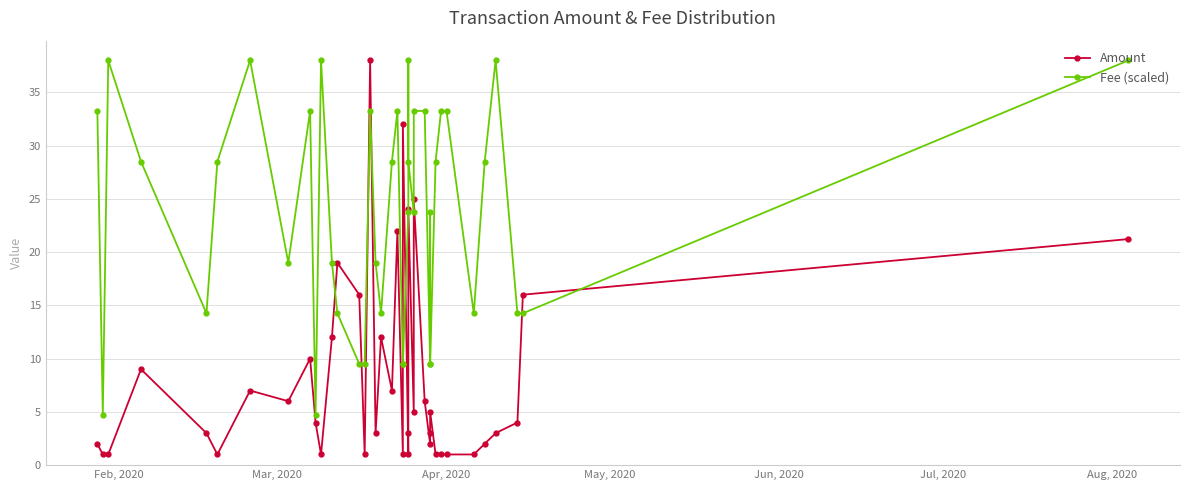

Is the value of Amount at 17 greater than the value of Fee (scaled) at 14?

Yes